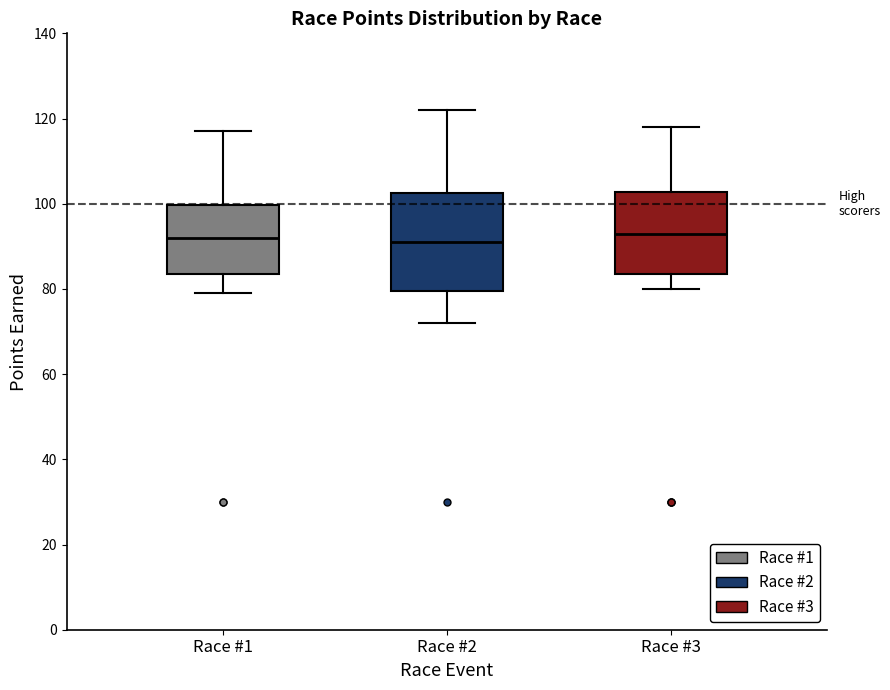

Where is the upper edge of the box for Race #1 on the y-axis? The values are not printed on the chart, so give them approximately, as read against the axis.

100